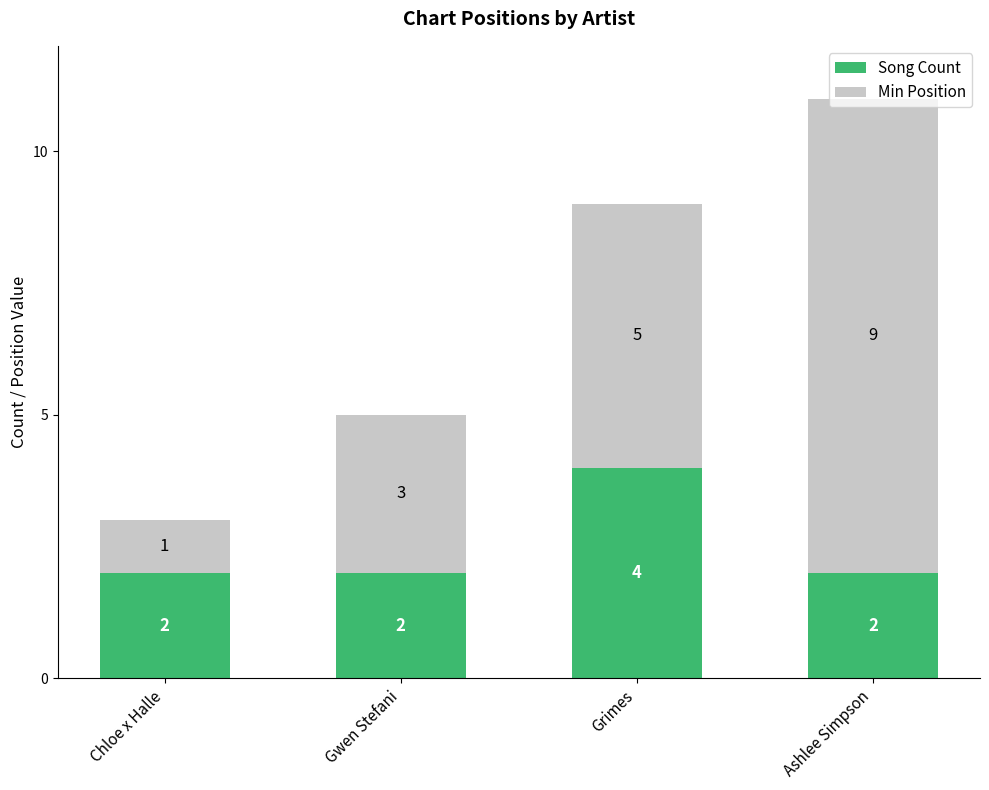

What is the total value across all series at Grimes?

9